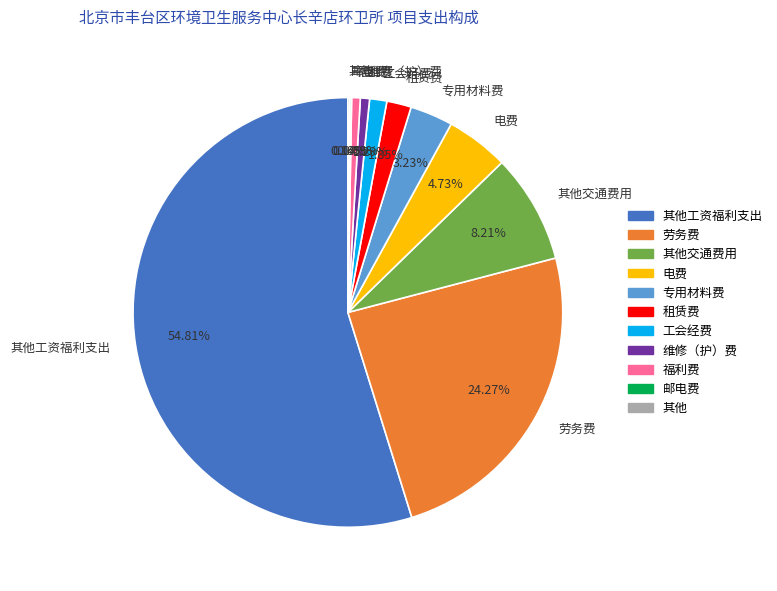

Is there any slice that represents more than half of the pie?

Yes